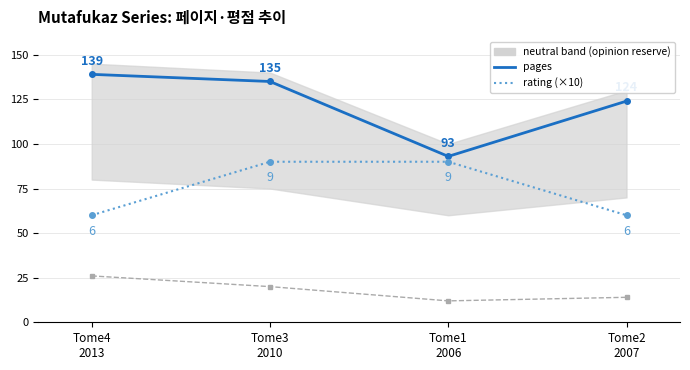

Which label corresponds to the smallest value in the chart?

Tome1
2006